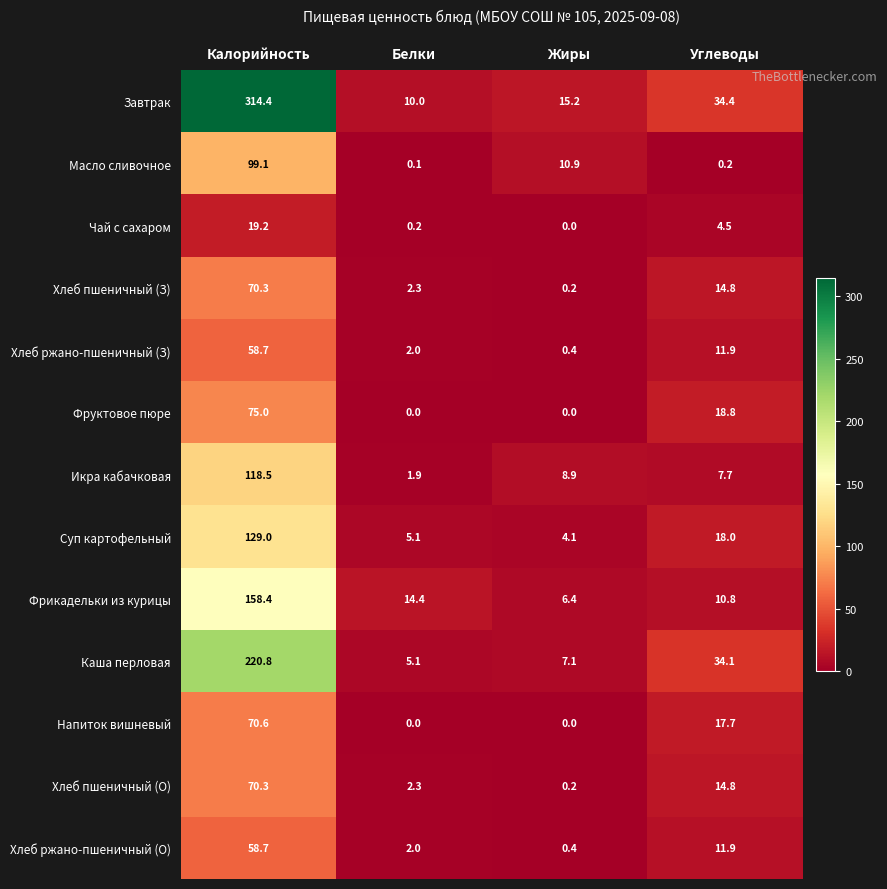

List the labels in order of Суп картофельный value, smallest first.

Жиры, Белки, Углеводы, Калорийность